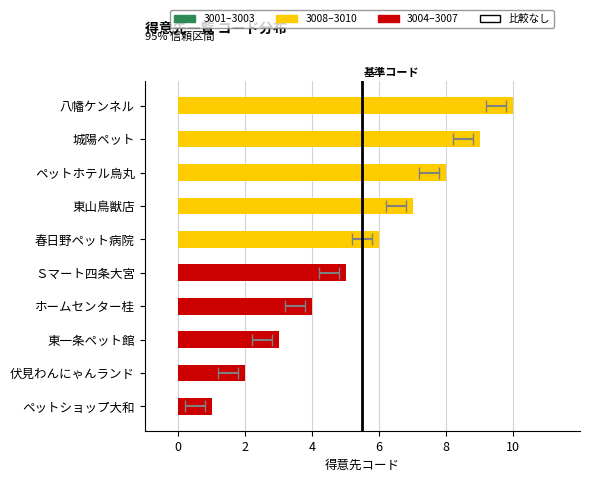

Rank the categories by value from highest to lowest.

八幡ケンネル, 城陽ペット, ペットホテル烏丸, 東山鳥獣店, 春日野ペット病院, Ｓマート四条大宮, ホームセンター桂, 東一条ペット館, 伏見わんにゃんランド, ペットショップ大和